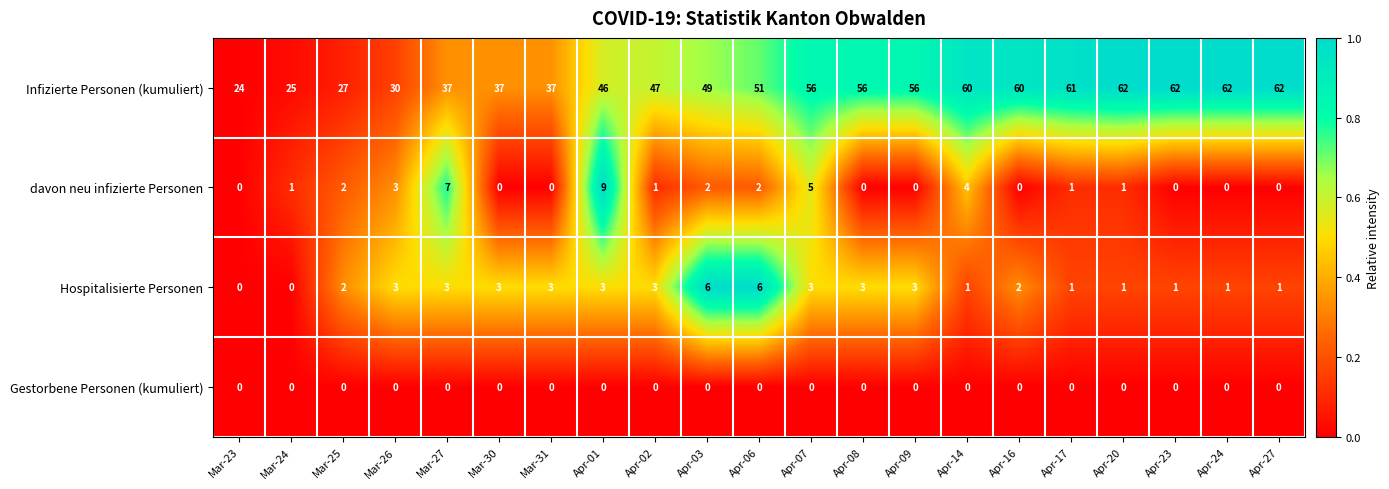

What is the difference between the highest and lowest values at Apr-02?

47